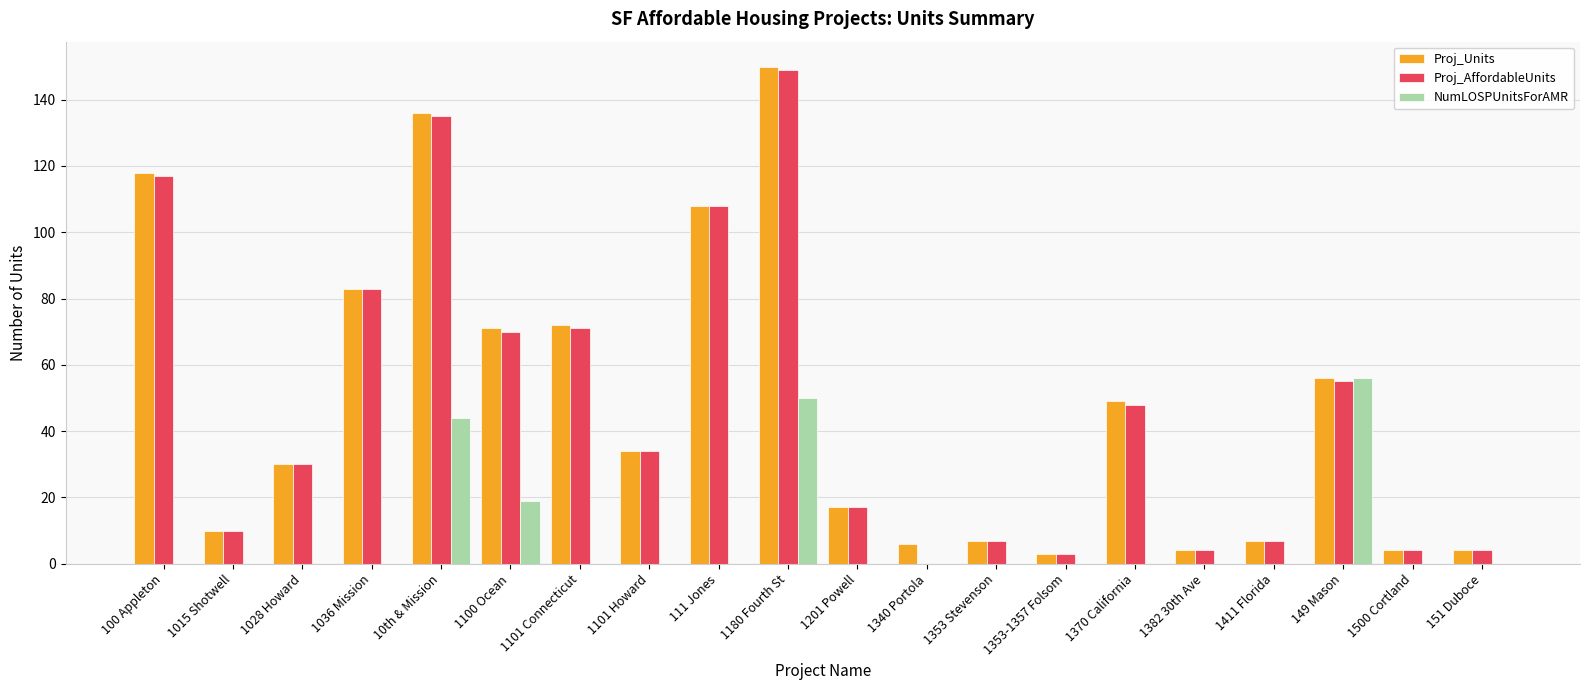

What is the sum of all Proj_AffordableUnits values?

956